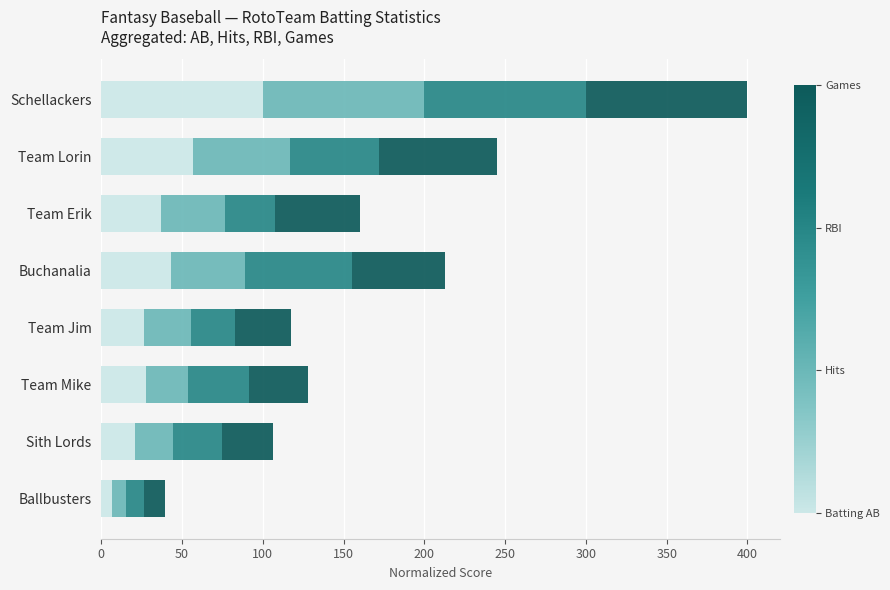

How many distinct data groups are displayed?

4